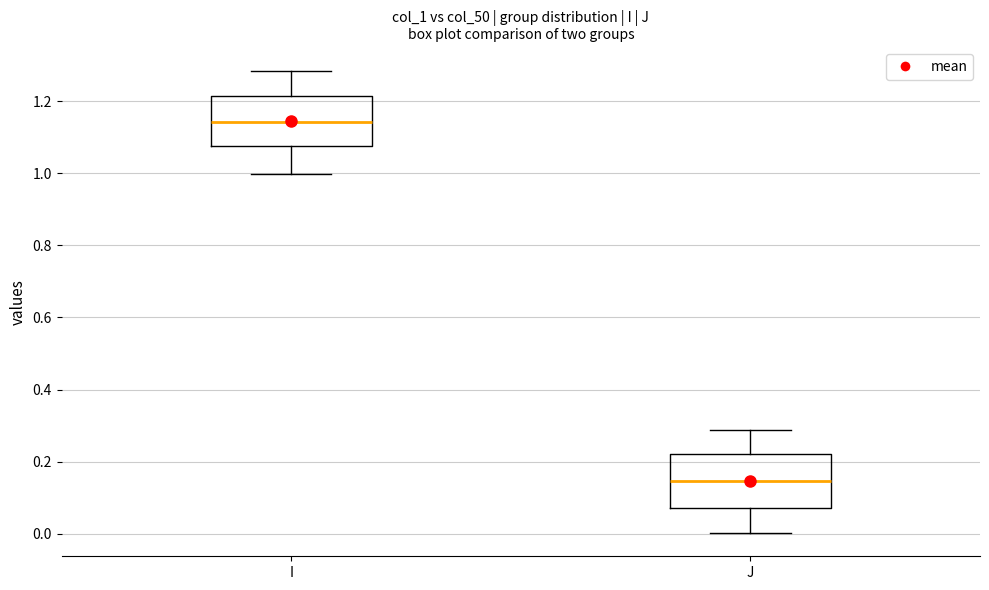

Reading left to right, read every box against the y-axis: the position of its median line, the range the box covers, and the ends of its whiskers. The values are not printed on the chart, so give them approximately, as read against the axis.

I: median 1.14, box 1.08 to 1.22, whiskers 1.00 to 1.28
J: median 0.14, box 0.06 to 0.22, whiskers 0.00 to 0.28